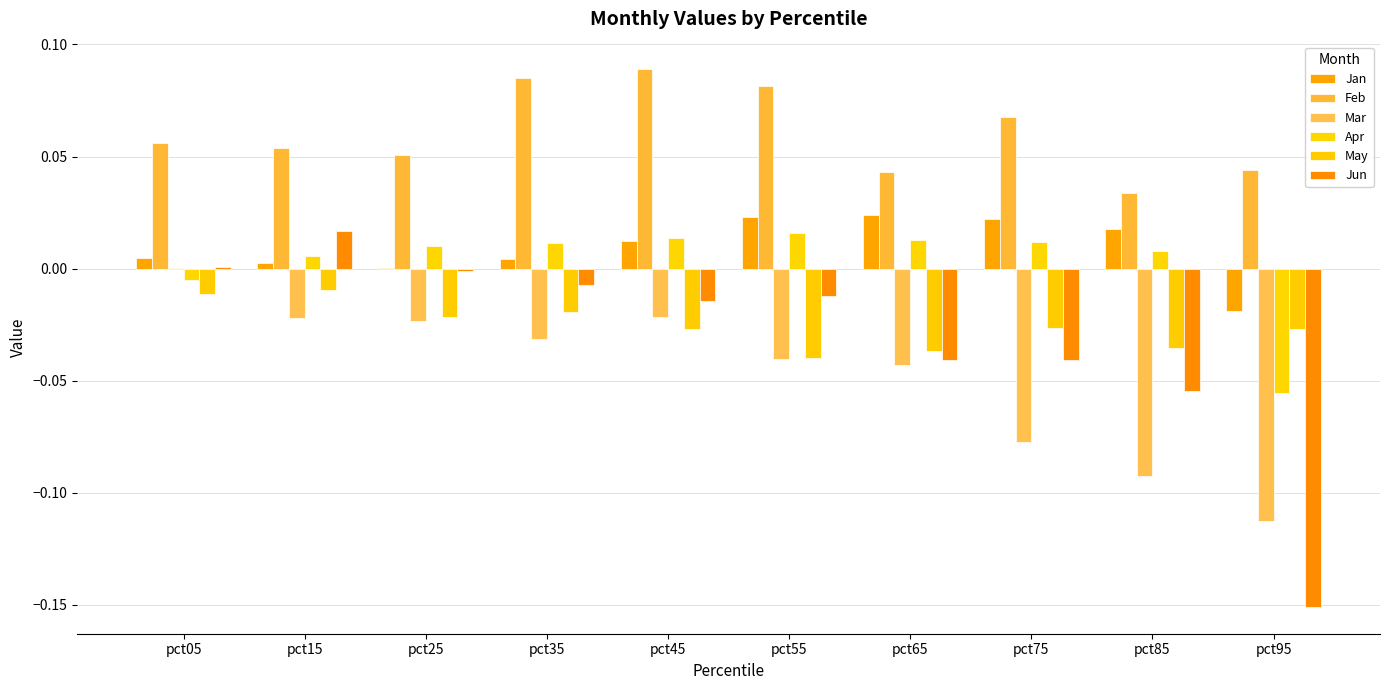

Reading right to left, what are all the values shown in this chart?

Jan: -0.0	0.0	0.0	0.0	0.0	0.0	0.0	0.0	0.0	0.0
Feb: 0.0	0.0	0.1	0.0	0.1	0.1	0.1	0.1	0.1	0.1
Mar: -0.1	-0.1	-0.1	-0.0	-0.0	-0.0	-0.0	-0.0	-0.0	0.0
Apr: -0.1	0.0	0.0	0.0	0.0	0.0	0.0	0.0	0.0	-0.0
May: -0.0	-0.0	-0.0	-0.0	-0.0	-0.0	-0.0	-0.0	-0.0	-0.0
Jun: -0.2	-0.1	-0.0	-0.0	-0.0	-0.0	-0.0	-0.0	0.0	0.0